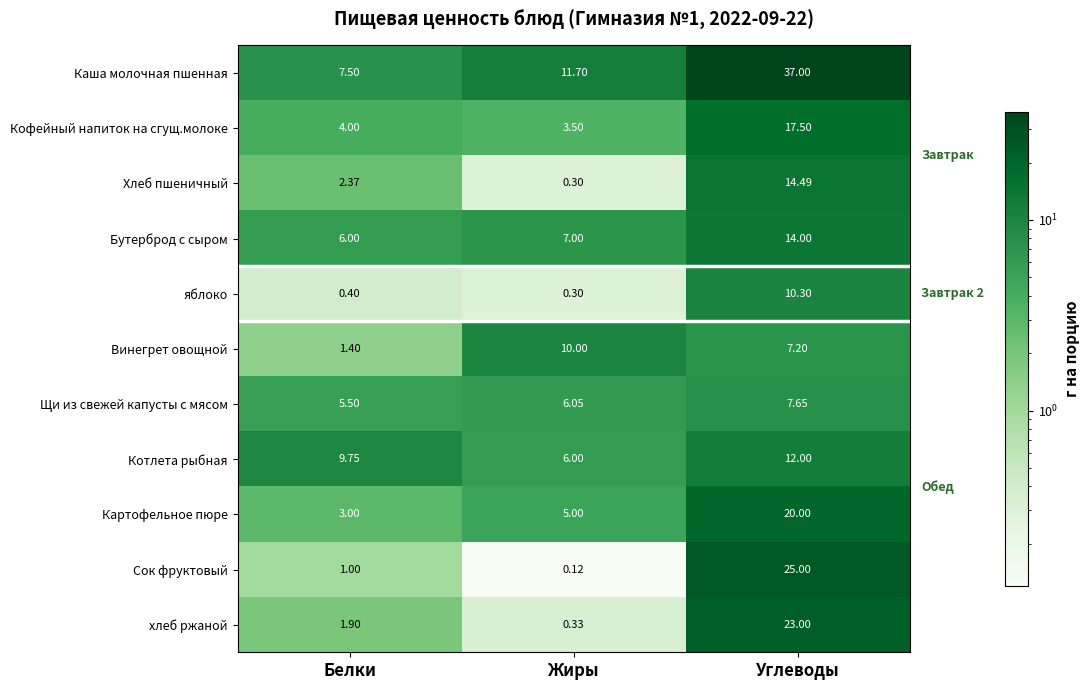

Rank the series at Углеводы from highest to lowest value.

Каша молочная пшенная, Сок фруктовый, хлеб ржаной, Картофельное пюре, Кофейный напиток на сгущ.молоке, Хлеб пшеничный, Бутерброд с сыром, Котлета рыбная, яблоко, Щи из свежей капусты с мясом, Винегрет овощной